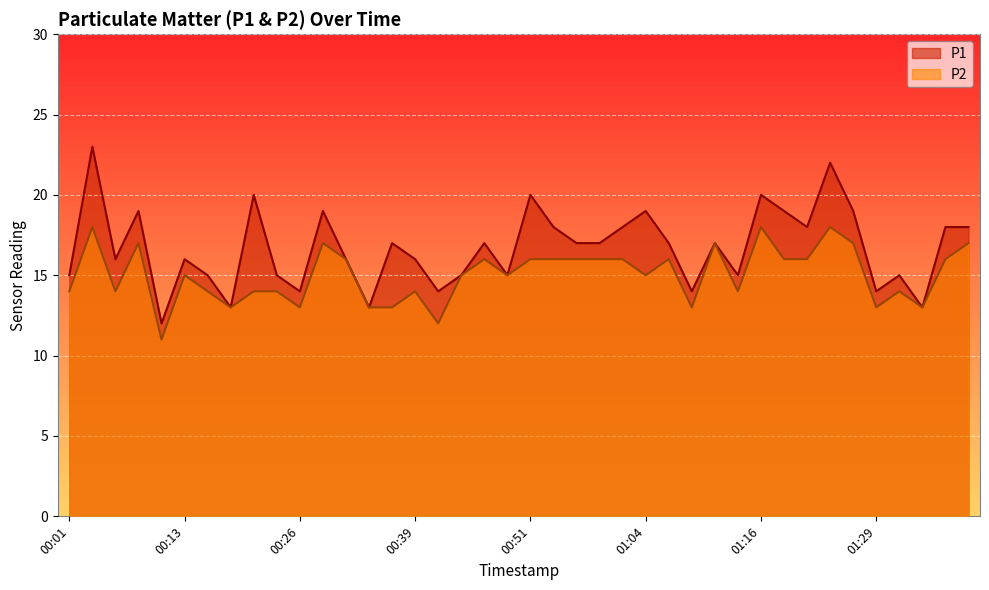

At how many categories does at least one series exceed 20?

2